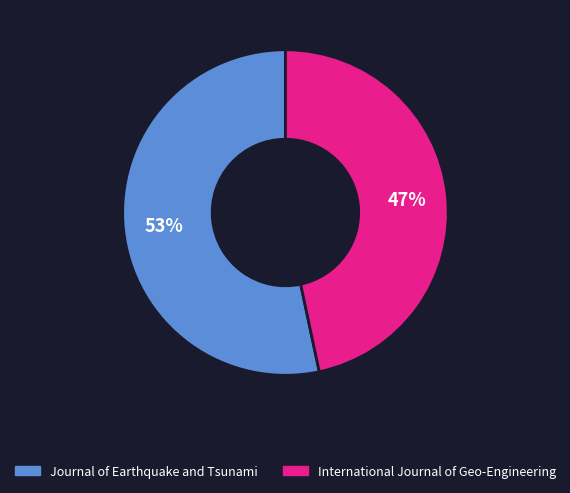

Count the number of slices in the pie.

2